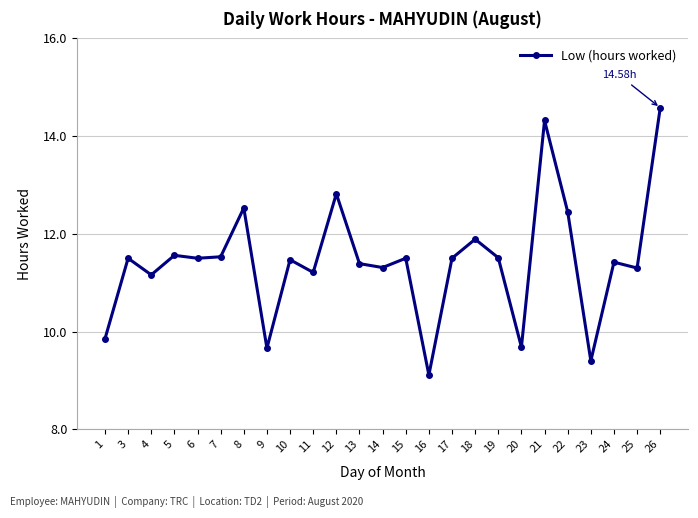

What is the greatest value displayed?

14.6